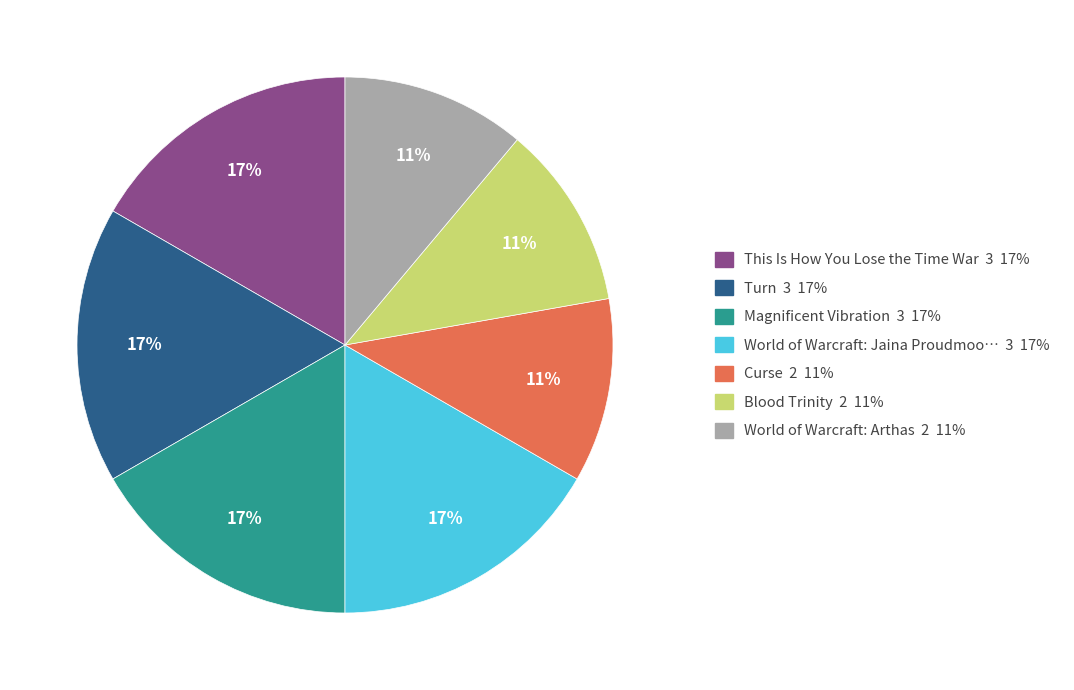

To the nearest percent, what is the average slice percentage?

14%